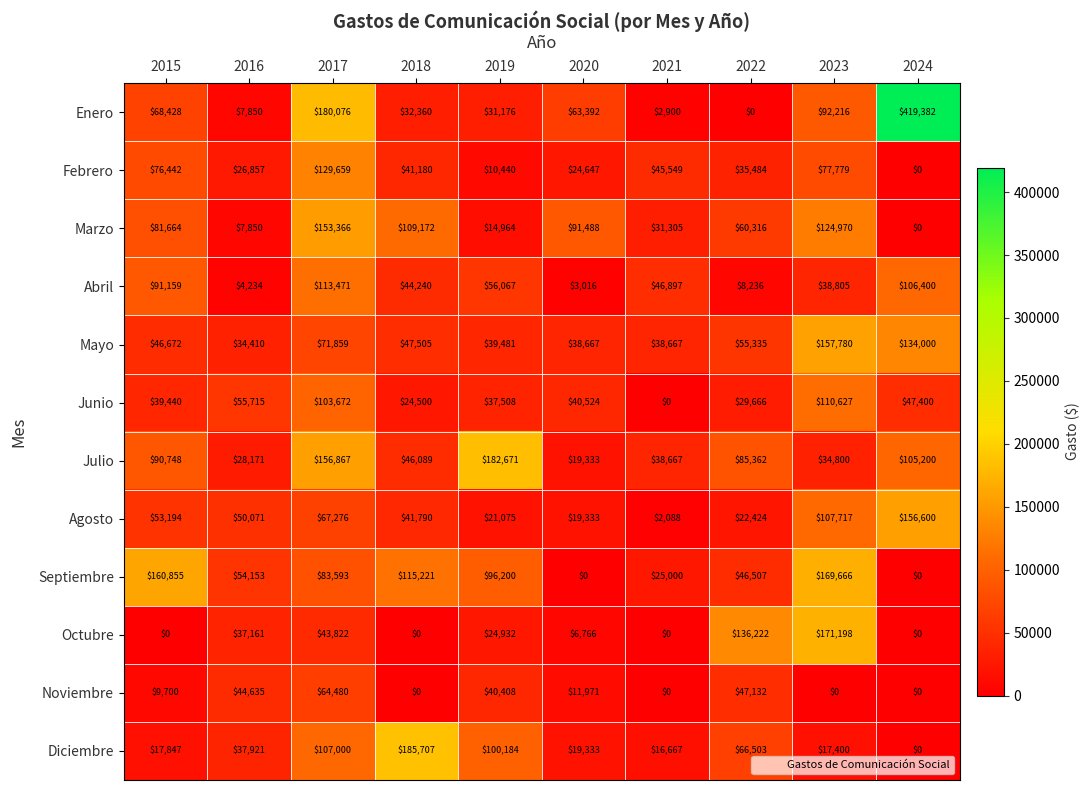

Is it true that Junio equals 87330 at 2016?

False